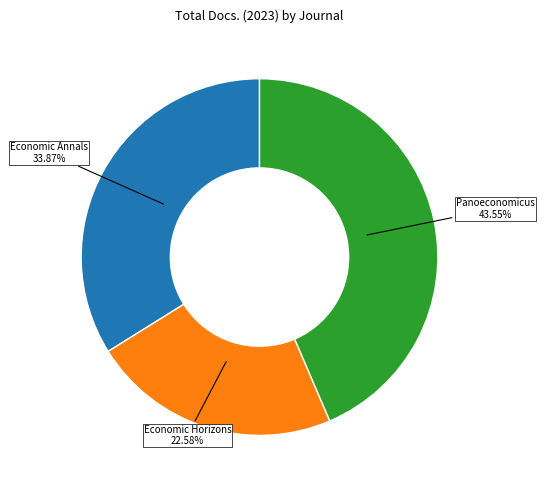

Does any single category account for the majority?

No